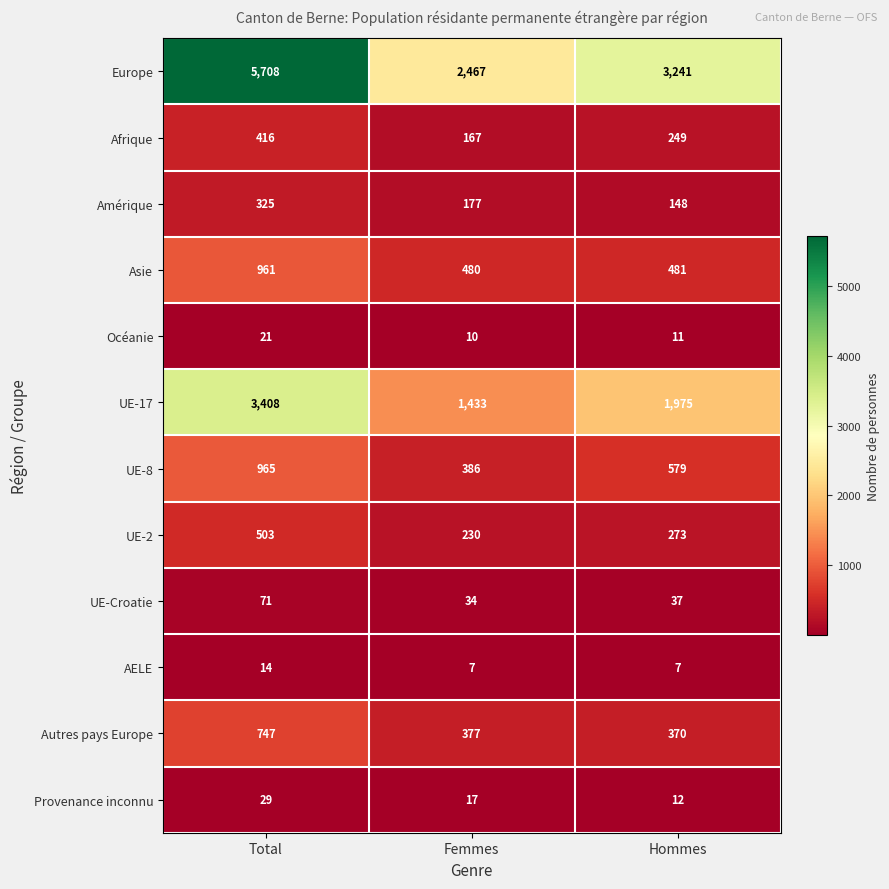

What is the minimum value shown in the chart?

7